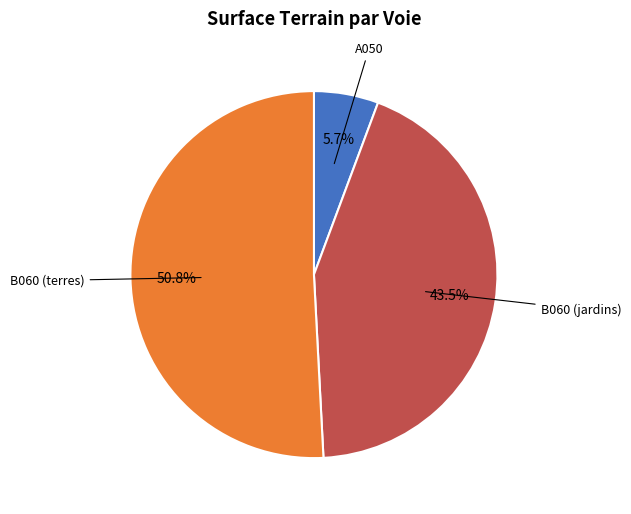

Is there any slice that represents more than half of the pie?

Yes